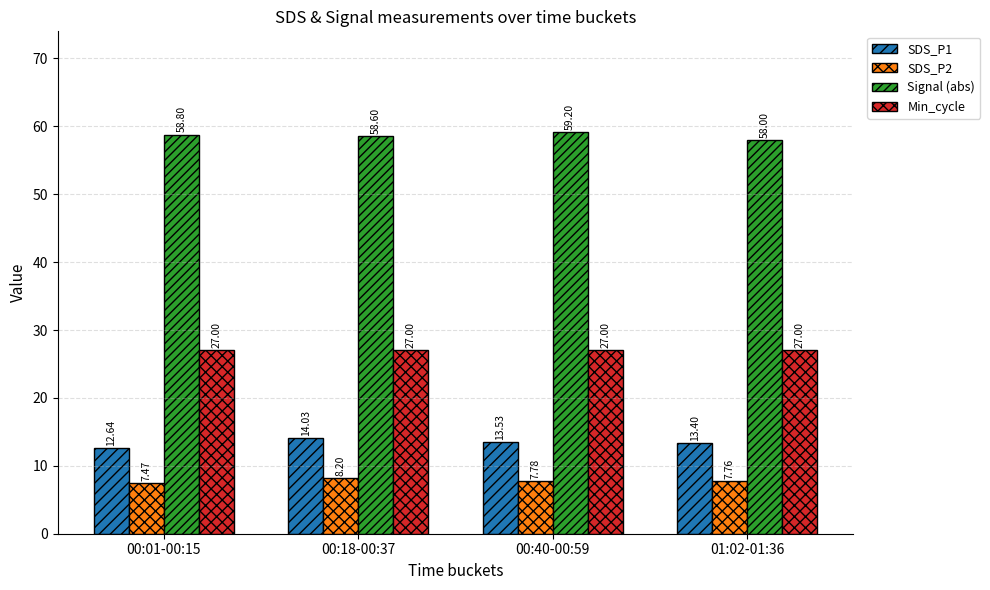

Which series has the largest total across all categories?

Signal (abs)